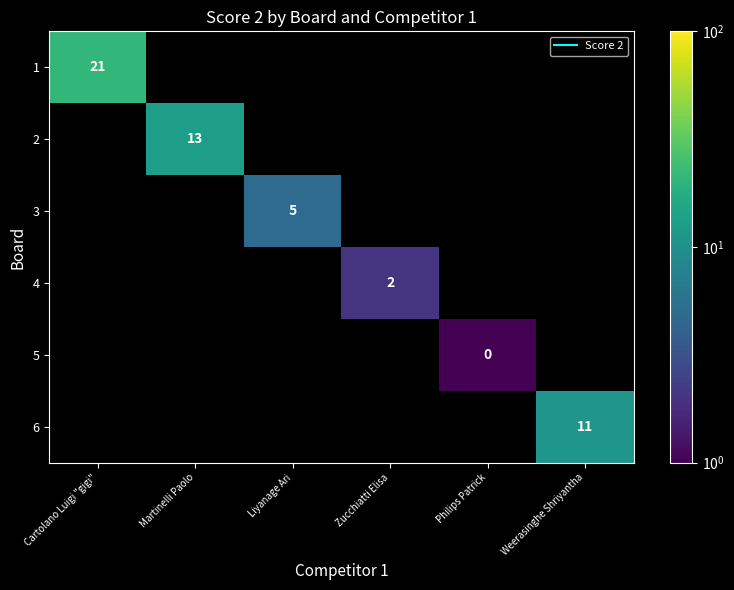

At Zucchiatti Elisa, list the series in order from smallest to largest.

1, 2, 3, 4, 5, 6